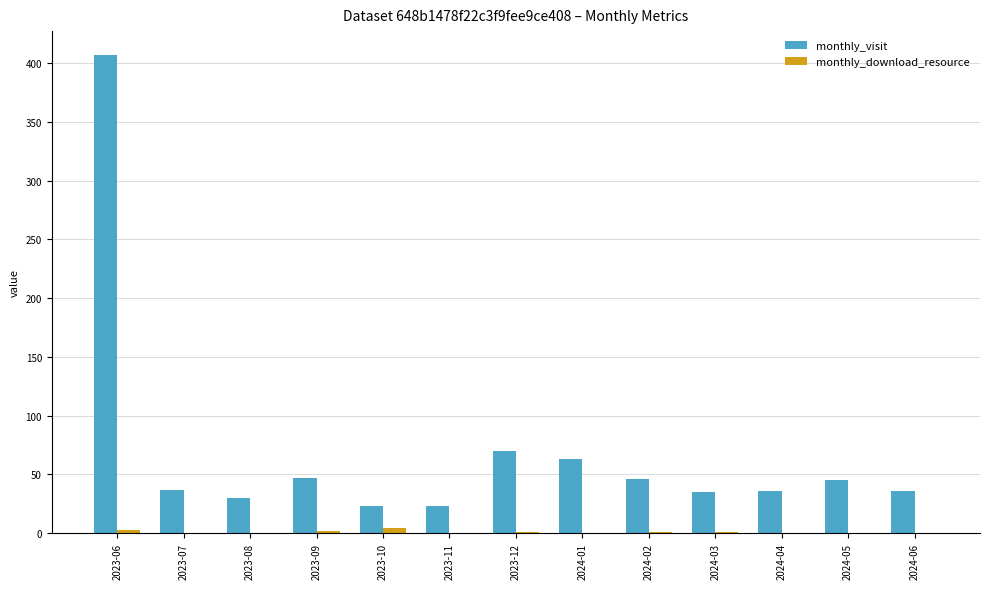

True or false: monthly_visit has a value of 23 at 2023-10.

True